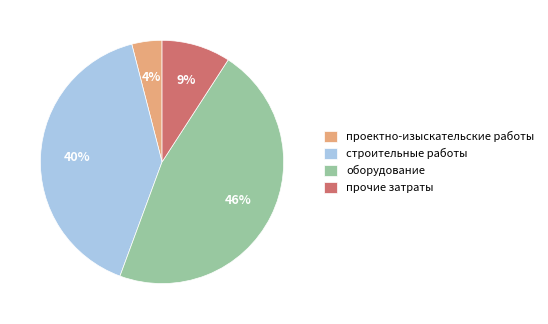

How many slices are in this pie chart?

4